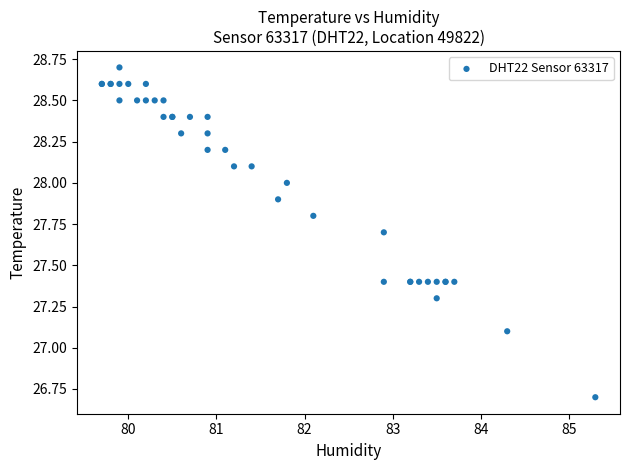

What Y value in the scatter plot is closest to 27?

27.1